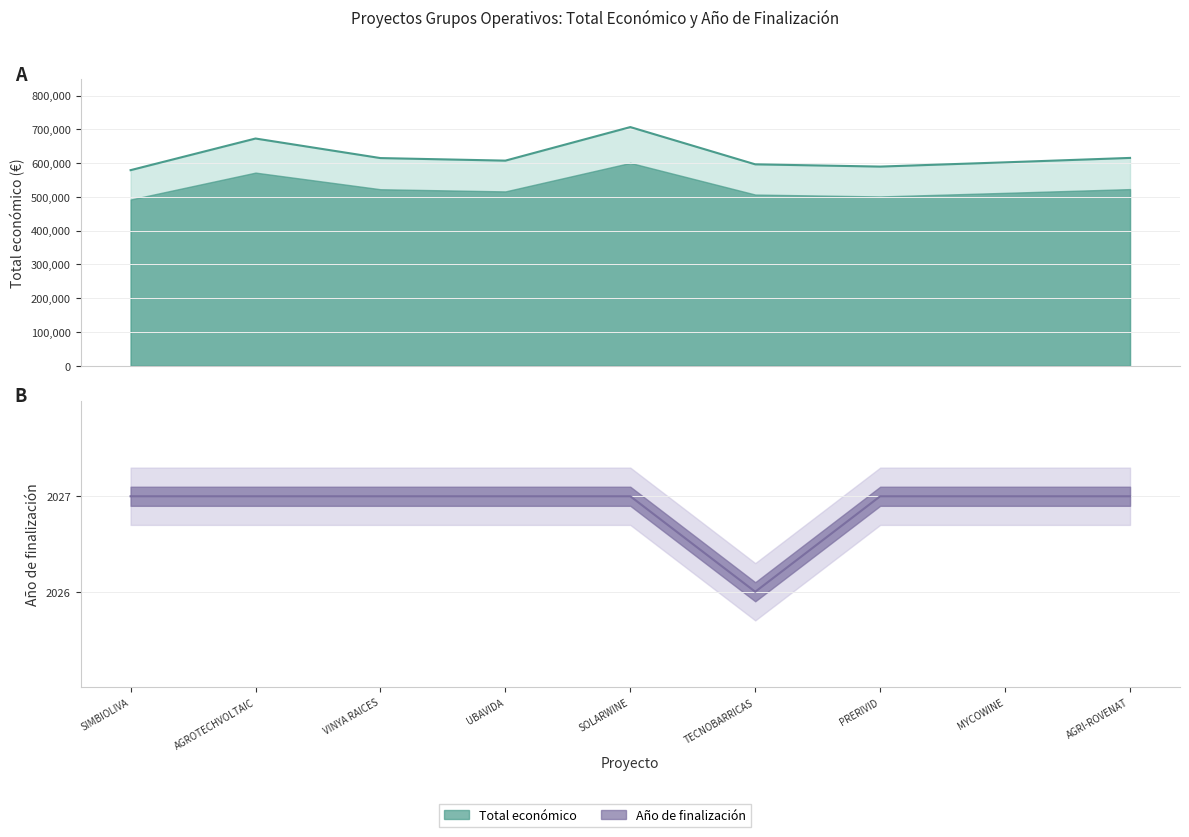

Where does the Total económico (line) series first go above 607342?

AGROTECHVOLTAIC